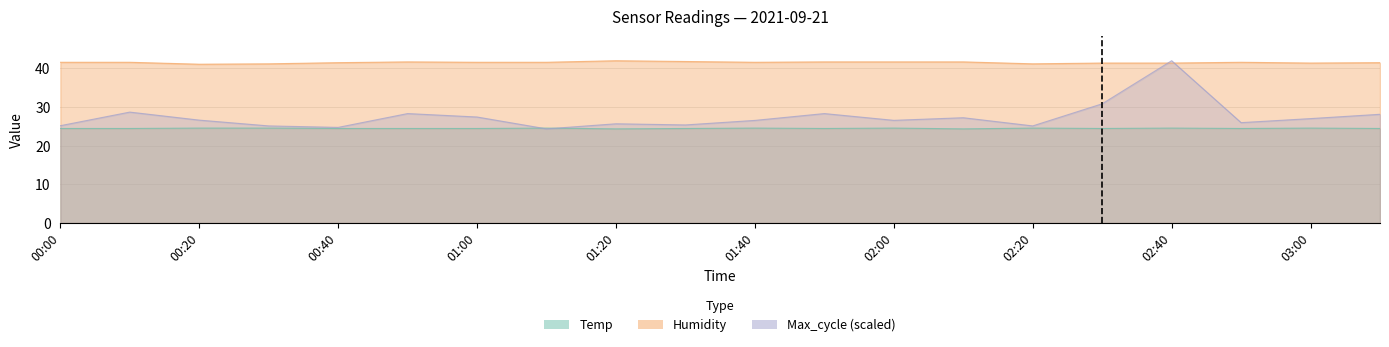

At which label is Max_cycle closest to 33?

15